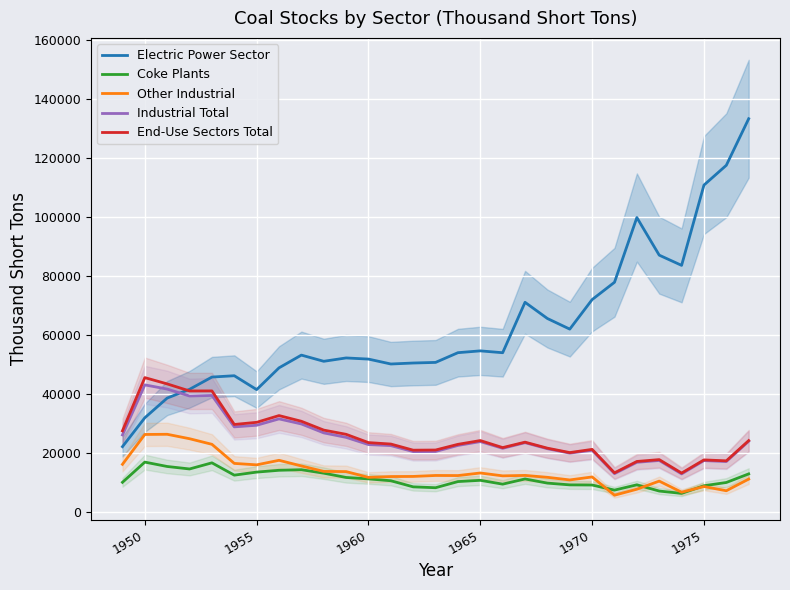

Which series has the largest total across all categories?

Electric Power Sector